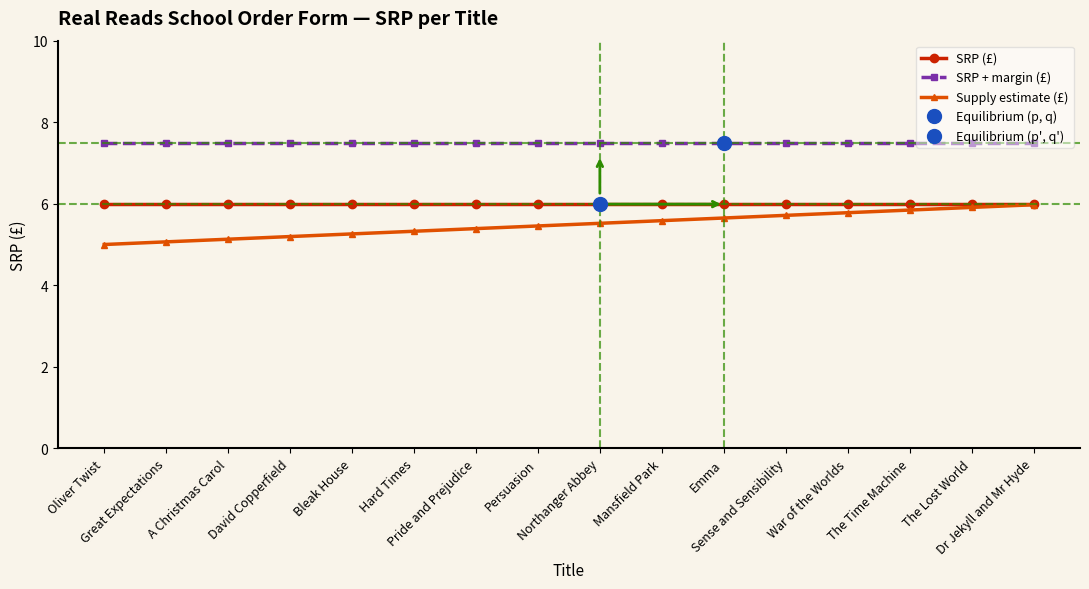

What is the greatest value displayed?

7.5